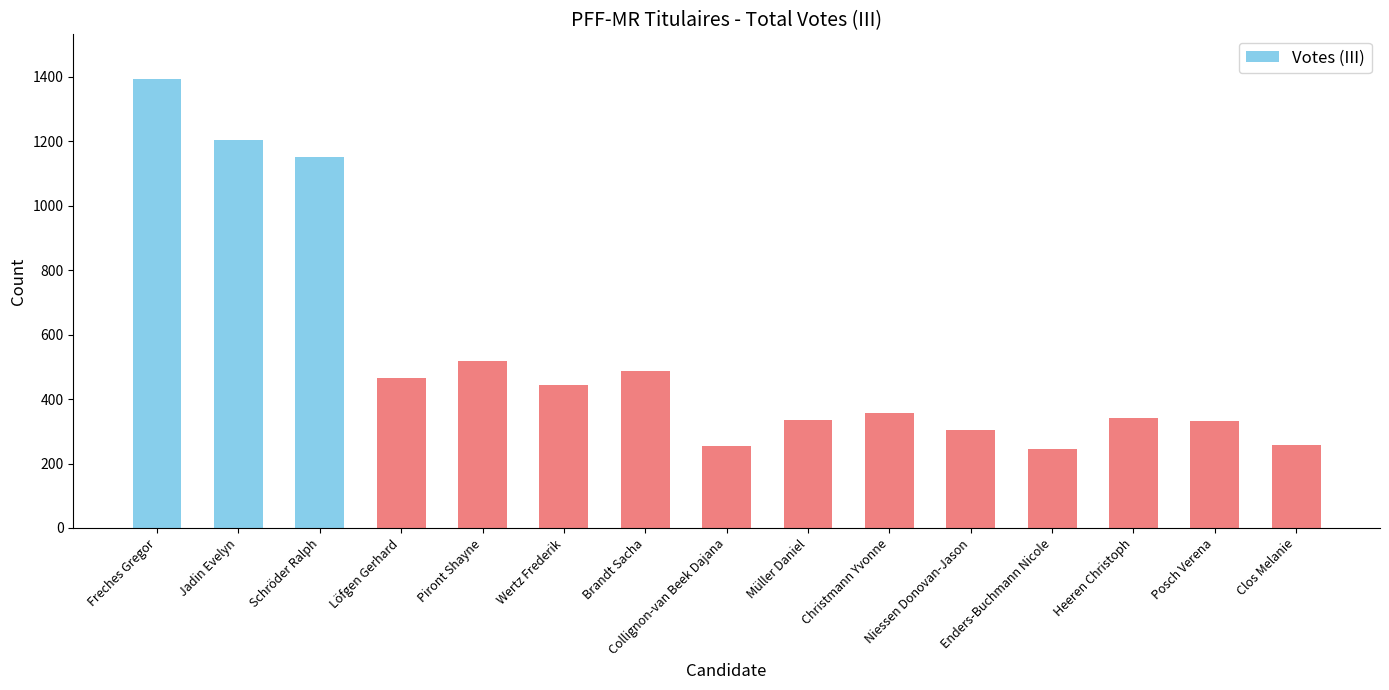

What is the value of the 12th bar from the left?

244